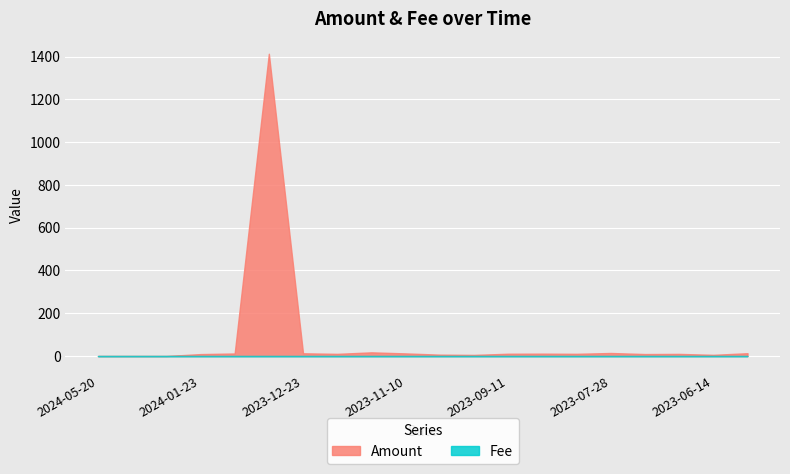

What is the total value across all series at 2023-11-10?

12.4